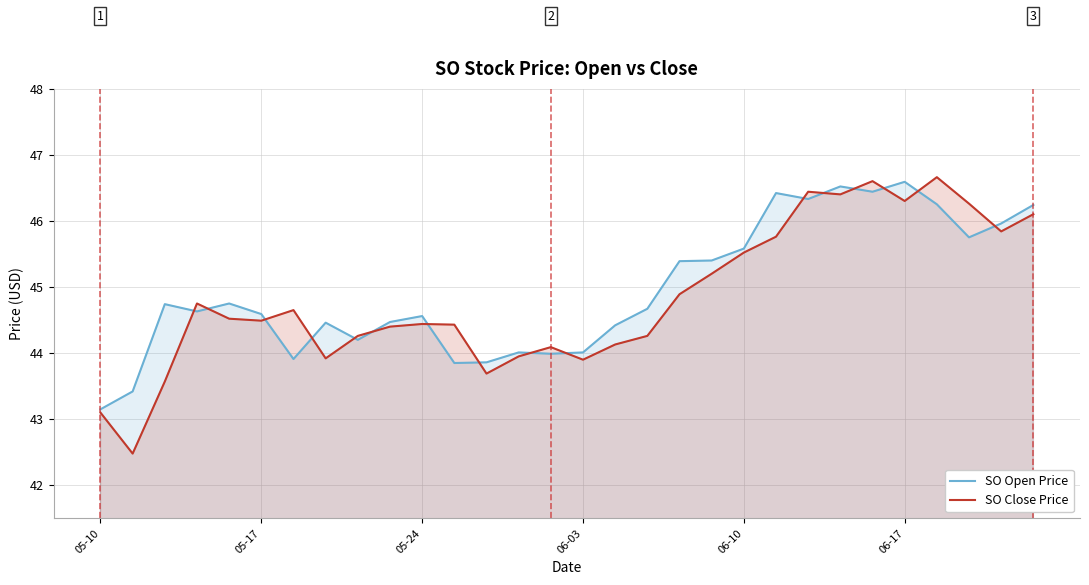

What is the average value of the SO Open Price series?

45.0